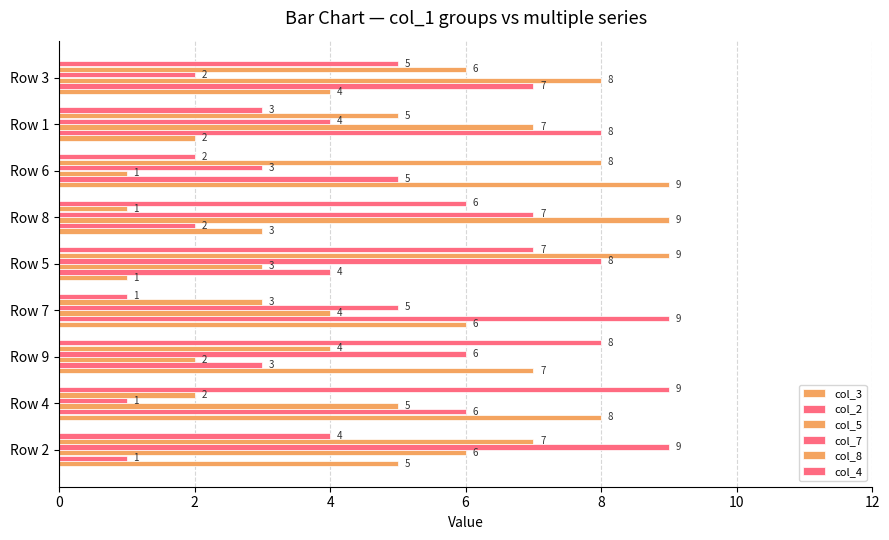

How many categories are shown in the chart?

9